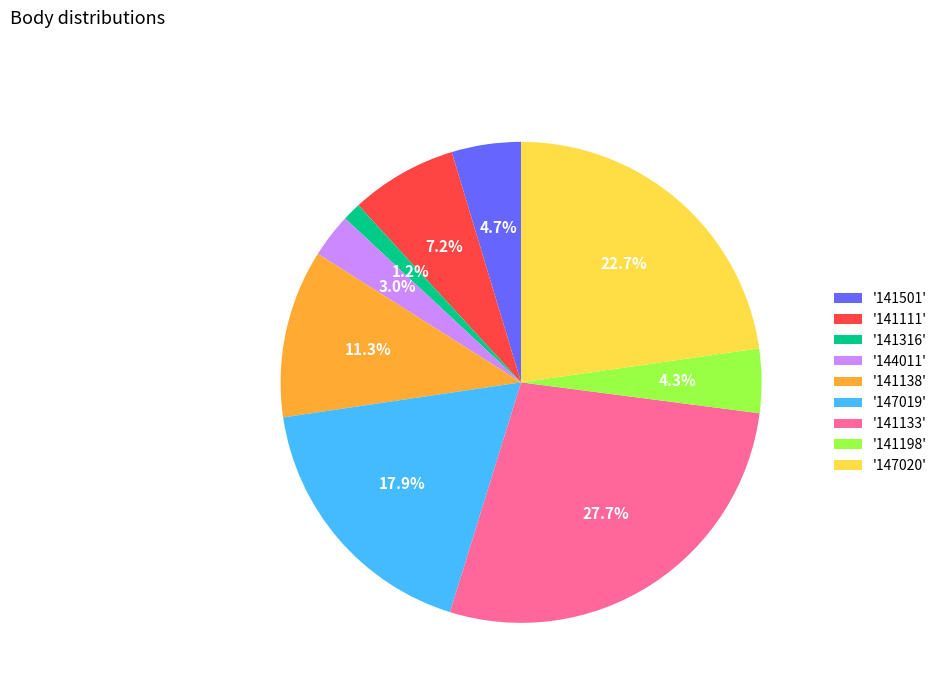

How many segments does this pie chart have?

9